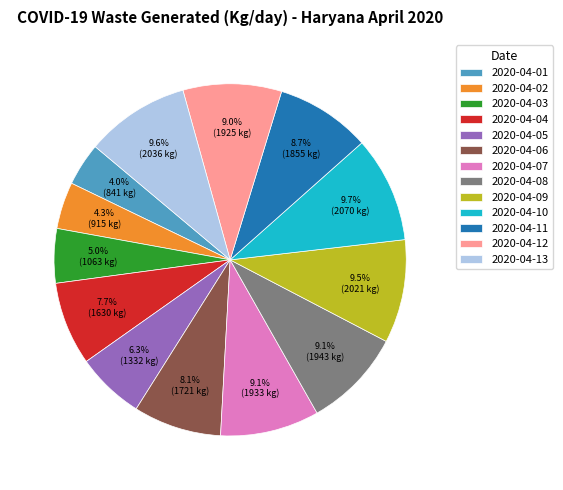

What is the ratio of the value at 2020-04-05 to the value at 2020-04-12?

0.7